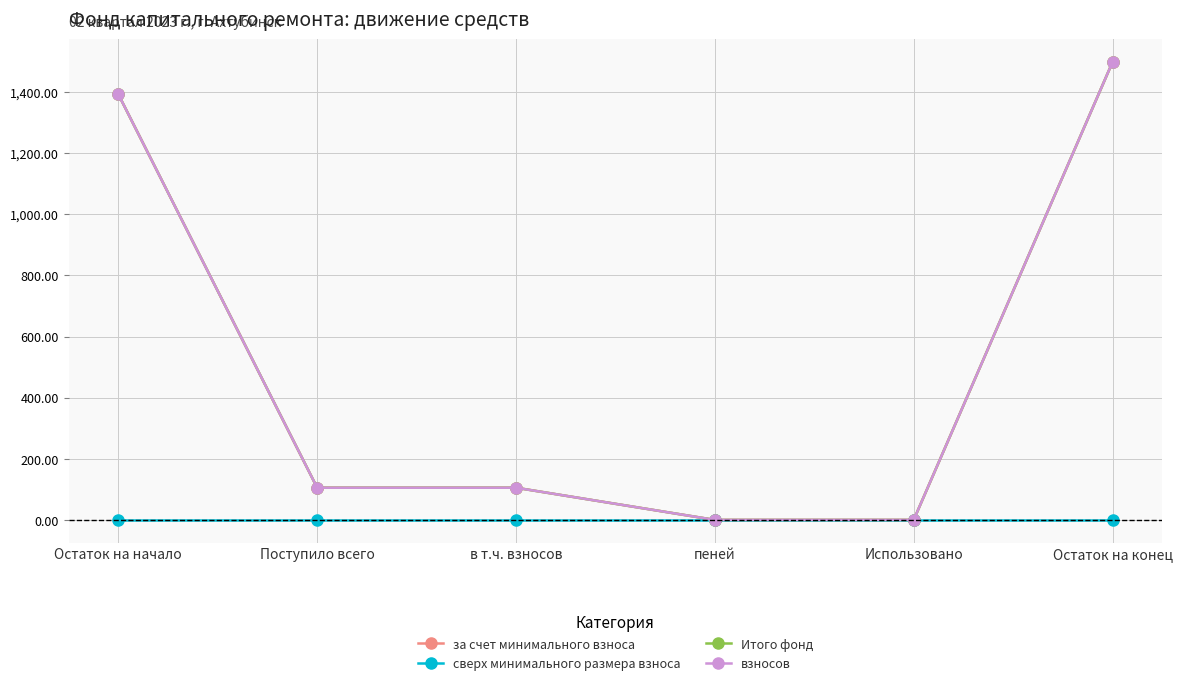

What is the label of the 5th point from the right?

Поступило всего